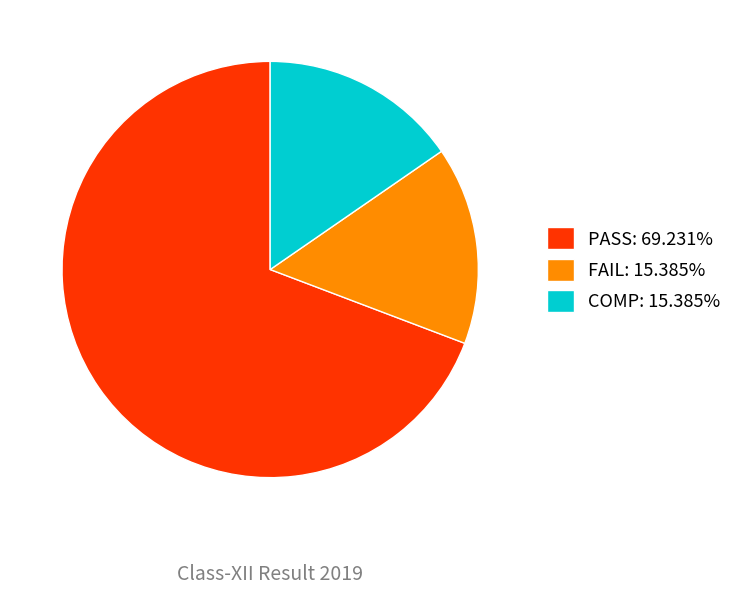

Is there a majority slice in this chart?

Yes